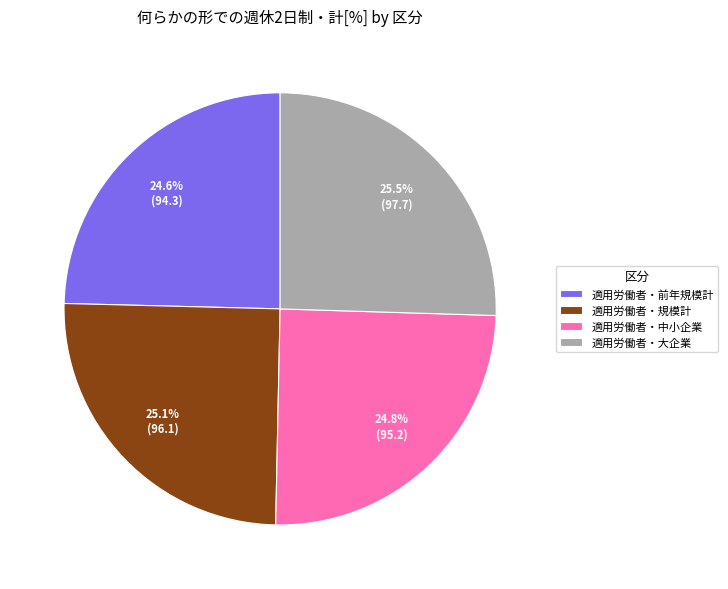

Is 適用労働者・前年規模計 the majority of the pie?

No